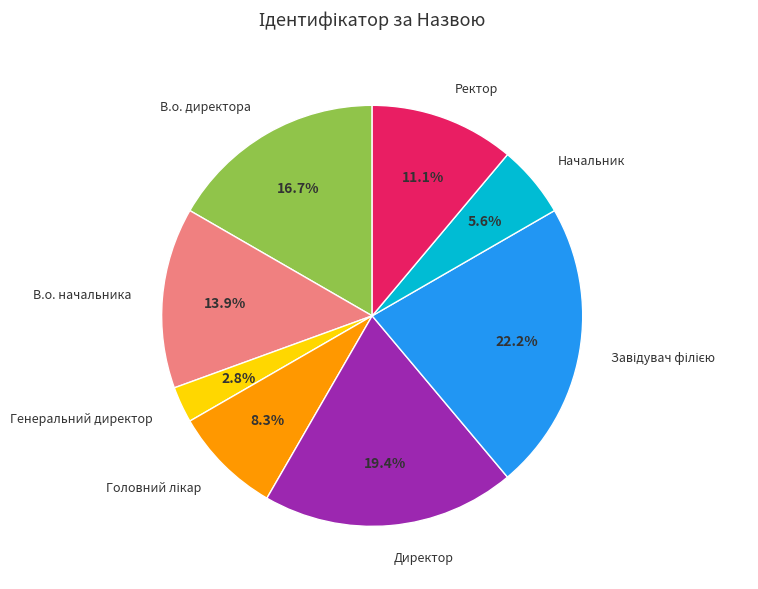

What is the ratio of the value at В.о. директора to the value at Начальник?

3.0